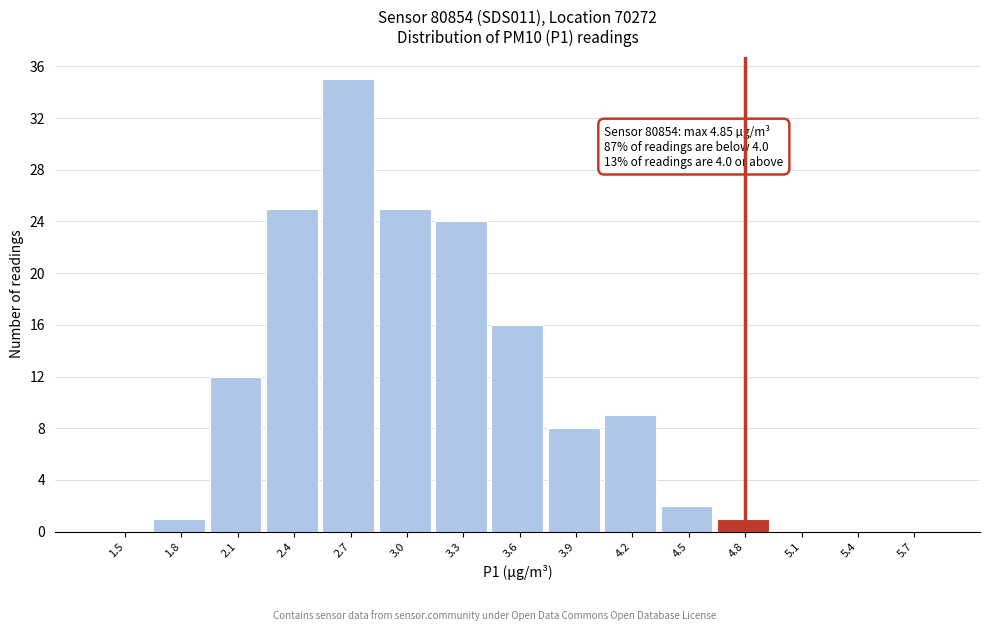

Reading right to left, extract all data points from this chart.

5.7=0	5.4=0	5.1=0	4.8=1	4.5=2	4.2=9	3.9=8	3.6=16	3.3=24	3.0=25	2.7=35	2.4=25	2.1=12	1.8=1	1.5=0